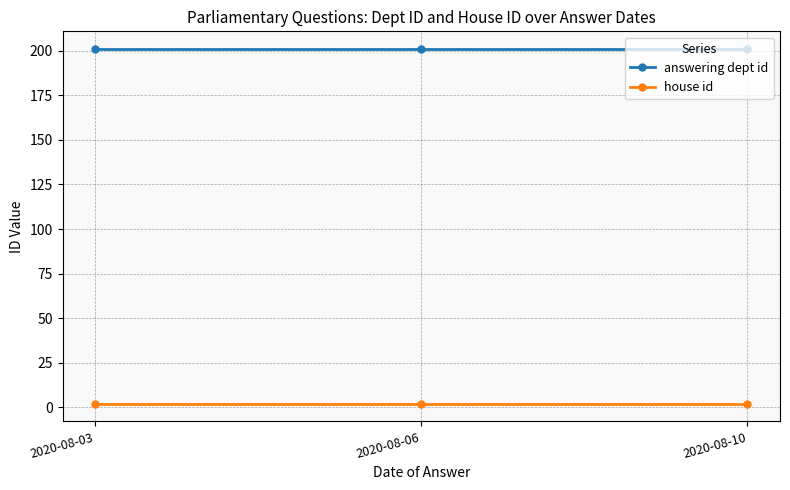

Does the chart display data point markers on the line(s)?

Yes